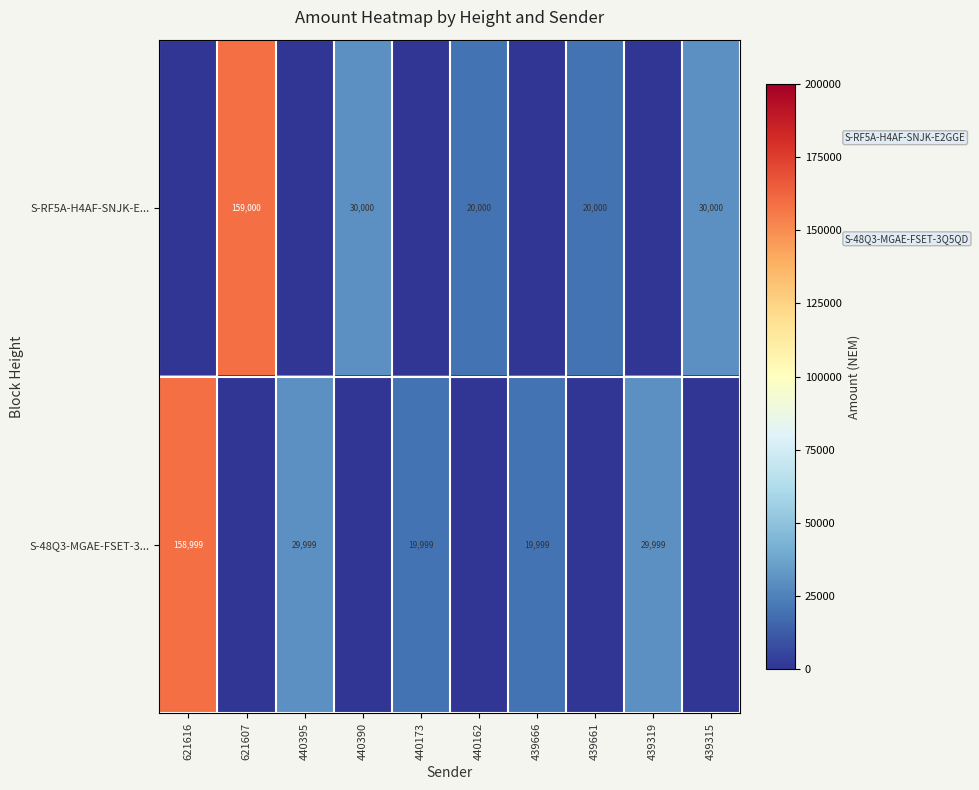

What is the total value across all series at 439319?

29999